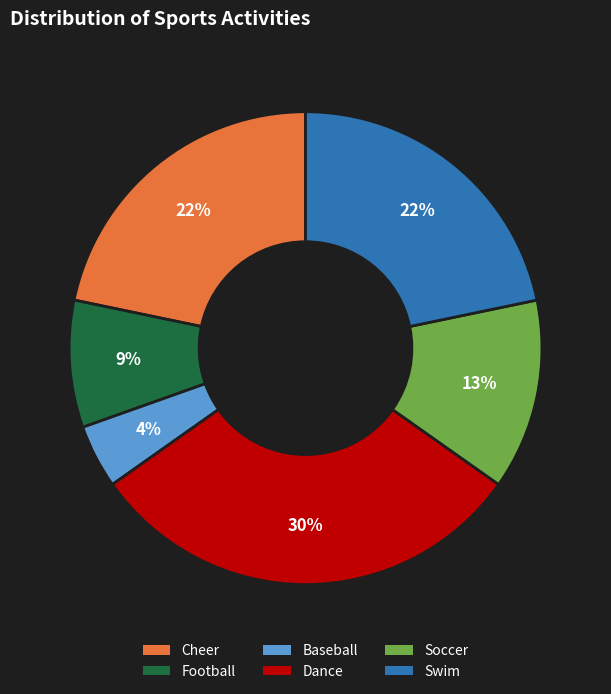

Does Football represent more than half of the total?

No